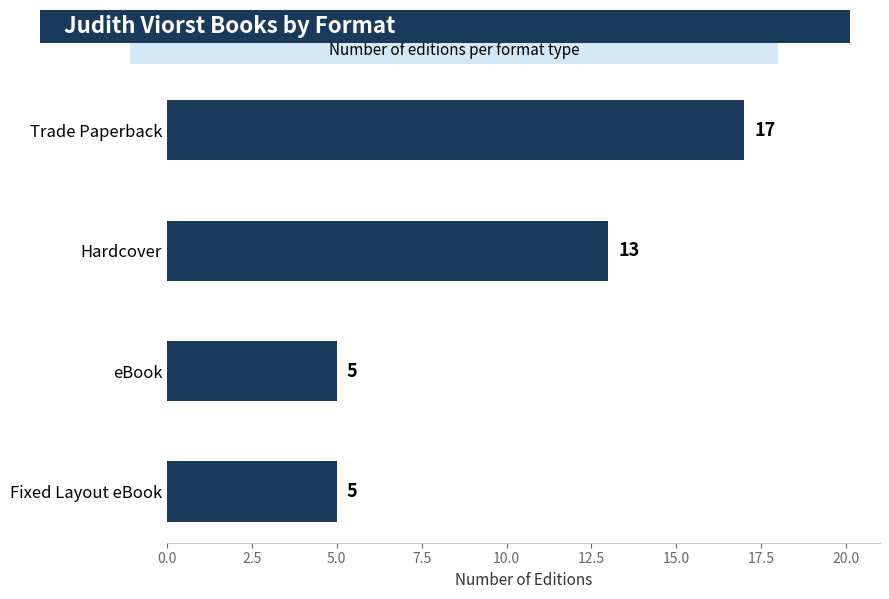

Which has a higher value, eBook or Hardcover?

Hardcover